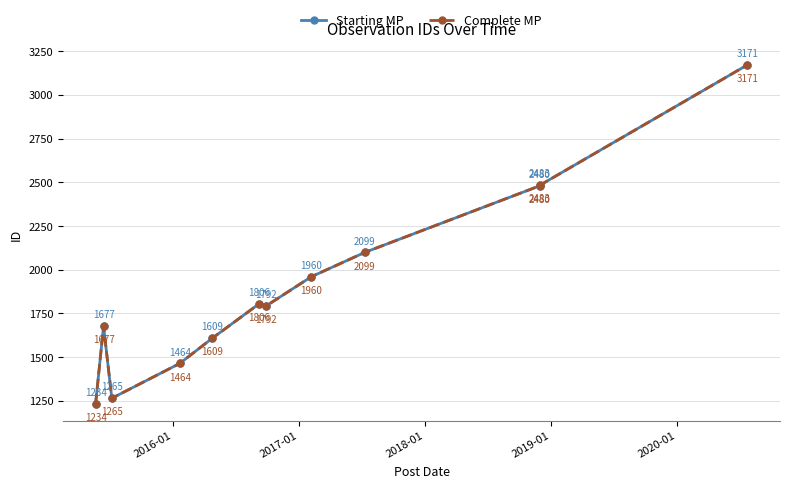

How many interior local valleys does the Complete MP series have?

2